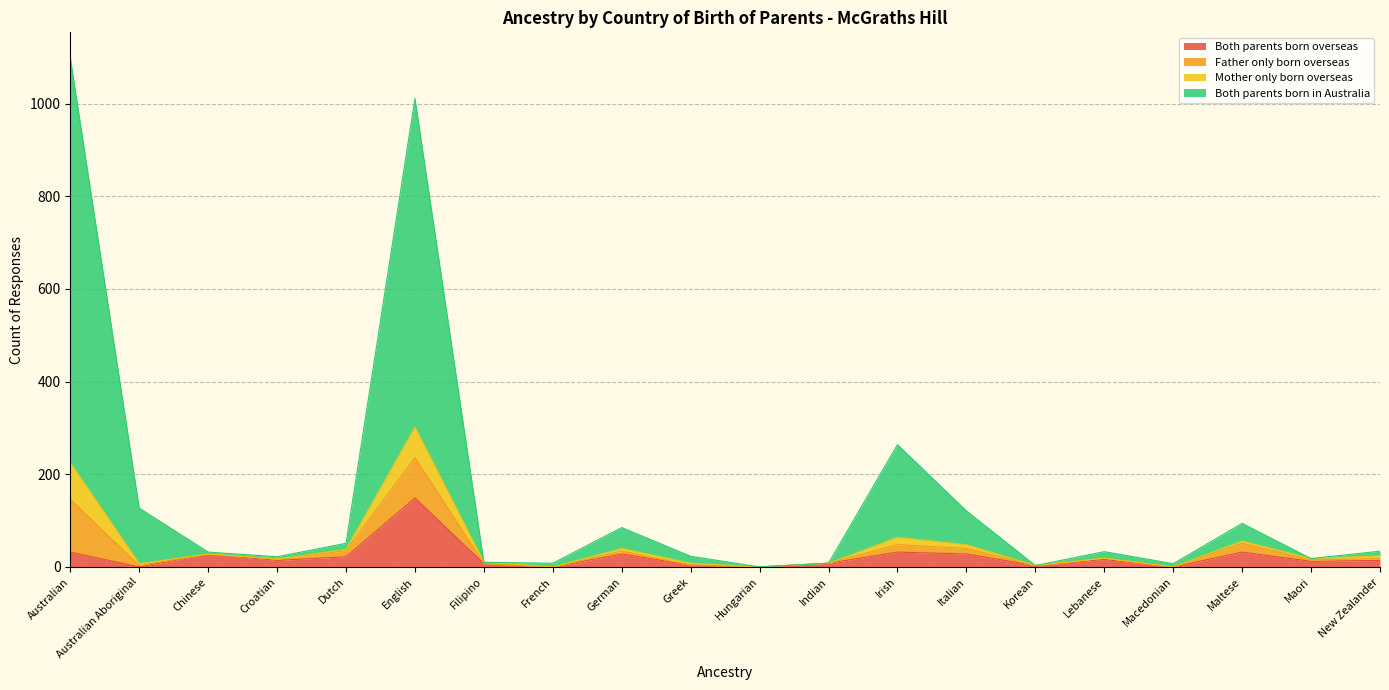

Which category has the highest value in the Both parents born overseas series?

English